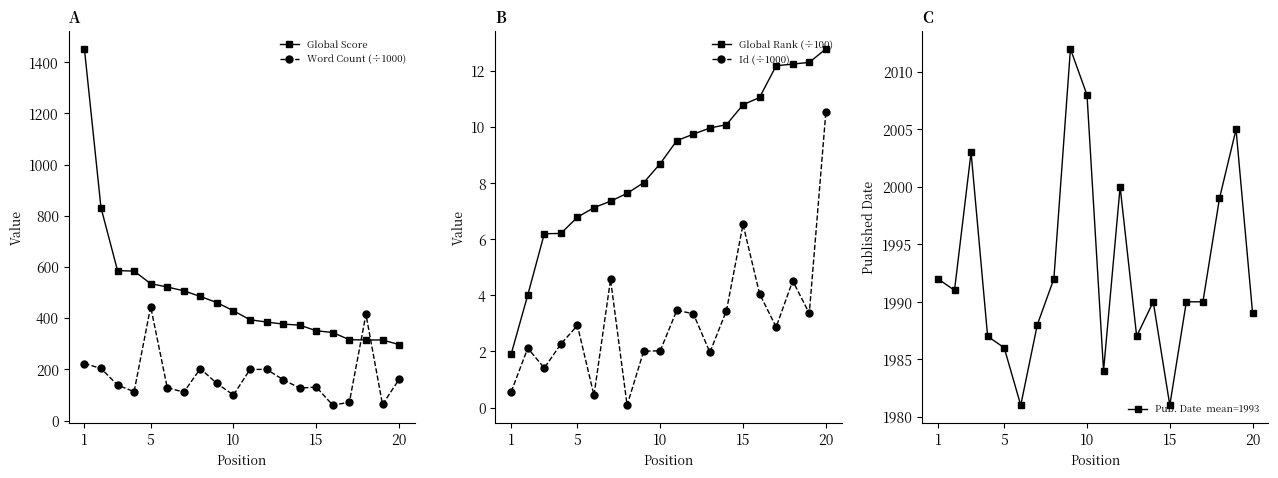

Count the number of data series in this chart.

5